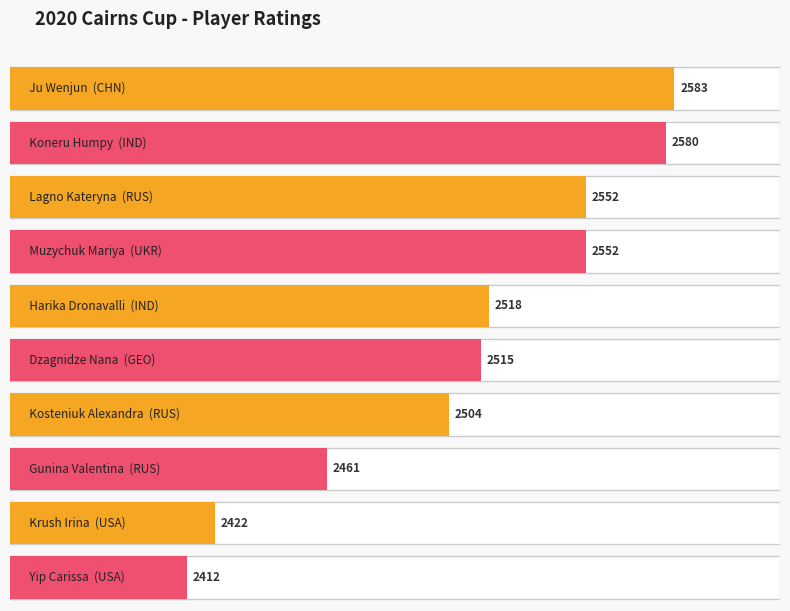

What is the sum of the values at Dzagnidze Nana and Muzychuk Mariya?

5067